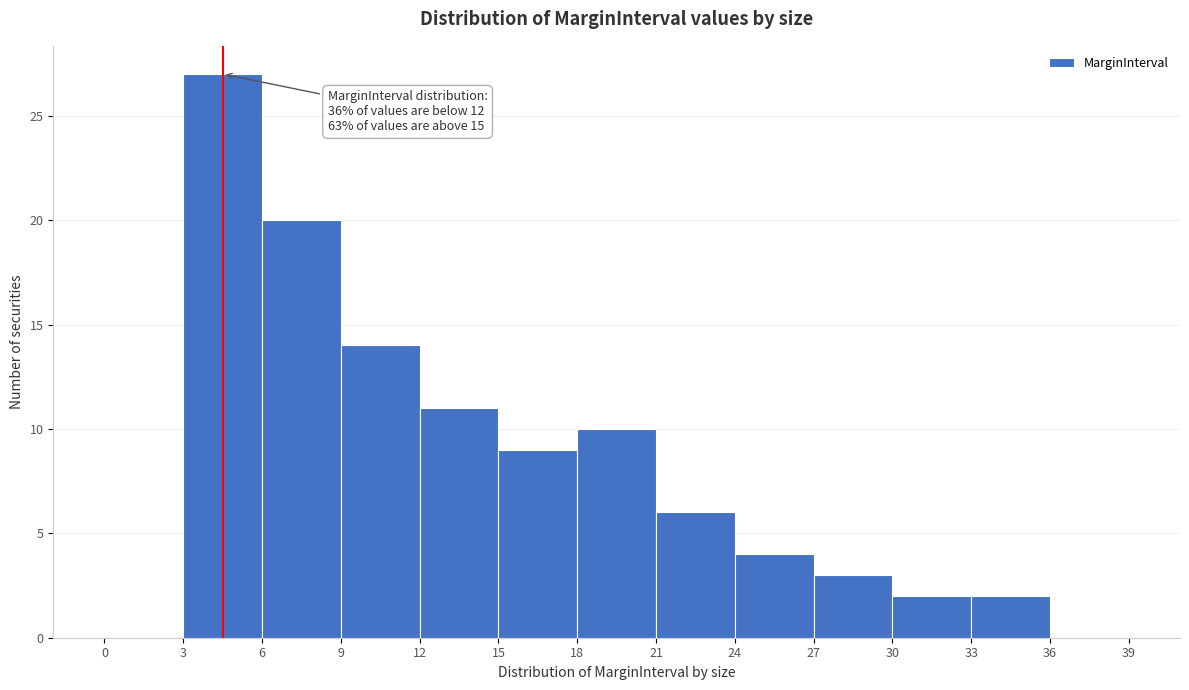

Which range on the x-axis has the tallest bar?

3 to 6